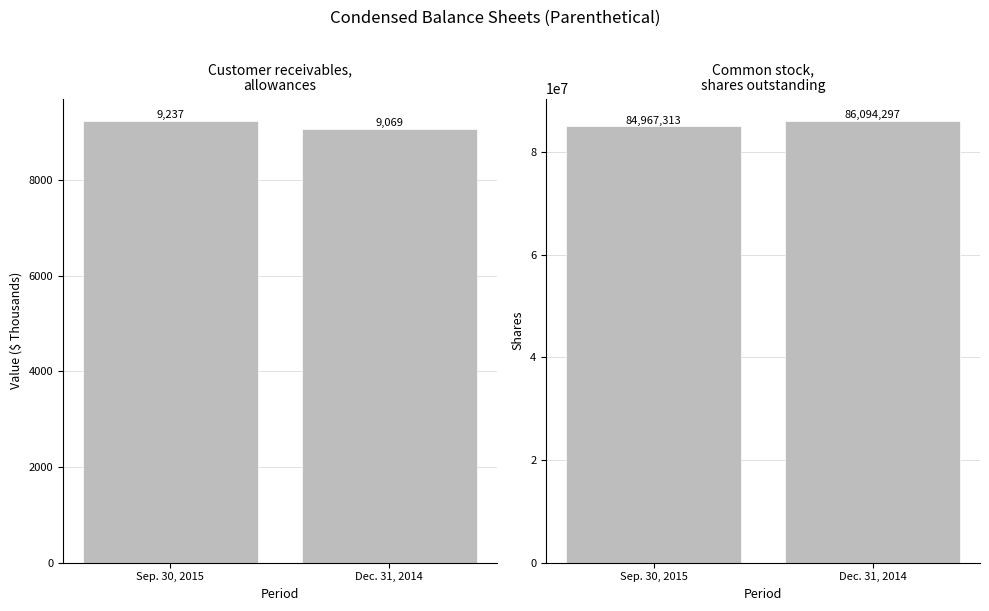

Reading left to right, extract all data points from this chart.

Customer receivables, allowances: Sep. 30, 2015=9237	Dec. 31, 2014=9069
Common stock, shares outstanding: Sep. 30, 2015=84967313	Dec. 31, 2014=86094297